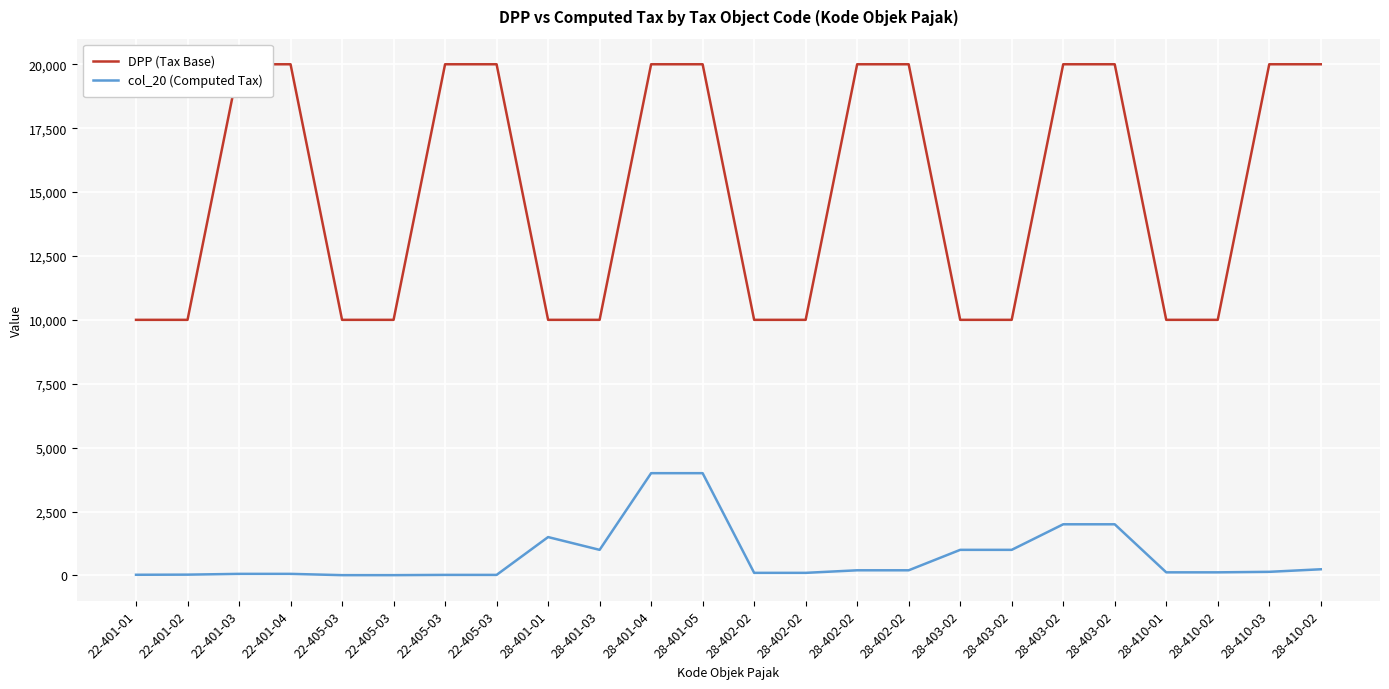

Between 22-405-03 and 28-401-03, which series saw the biggest shift?

col_20 (Computed Tax)